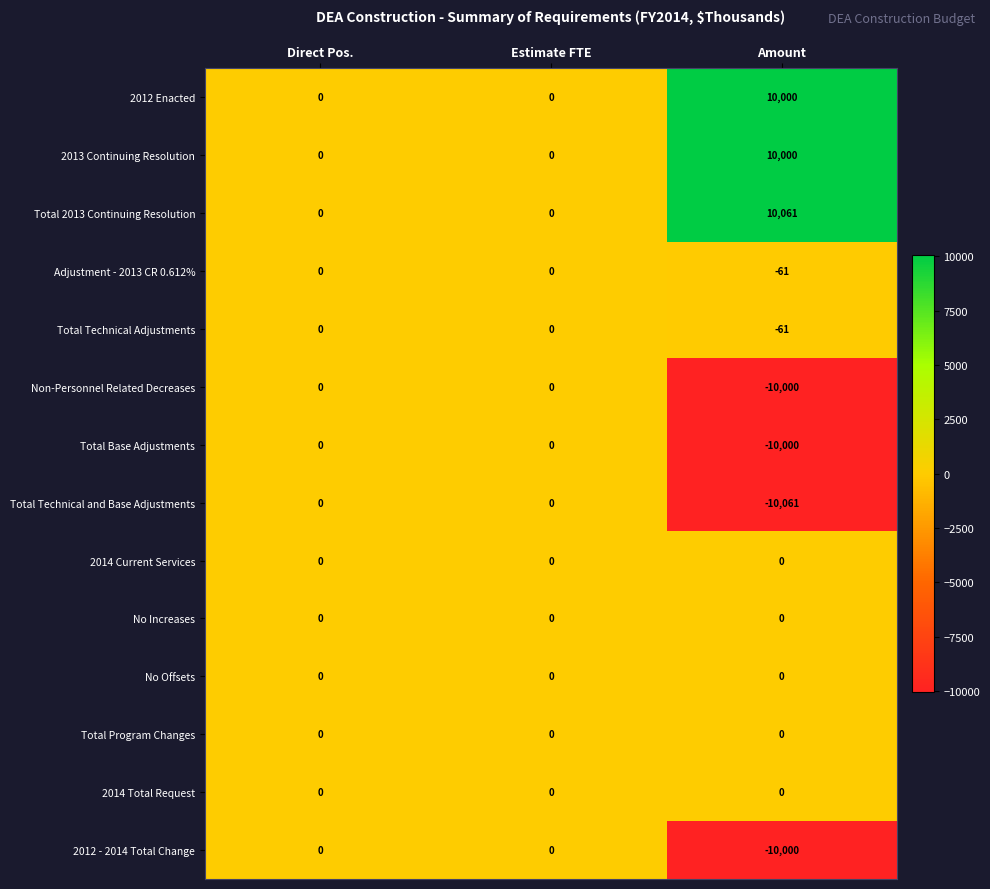

What is the difference between the Total Base Adjustments values at Direct Pos. and Amount?

10000